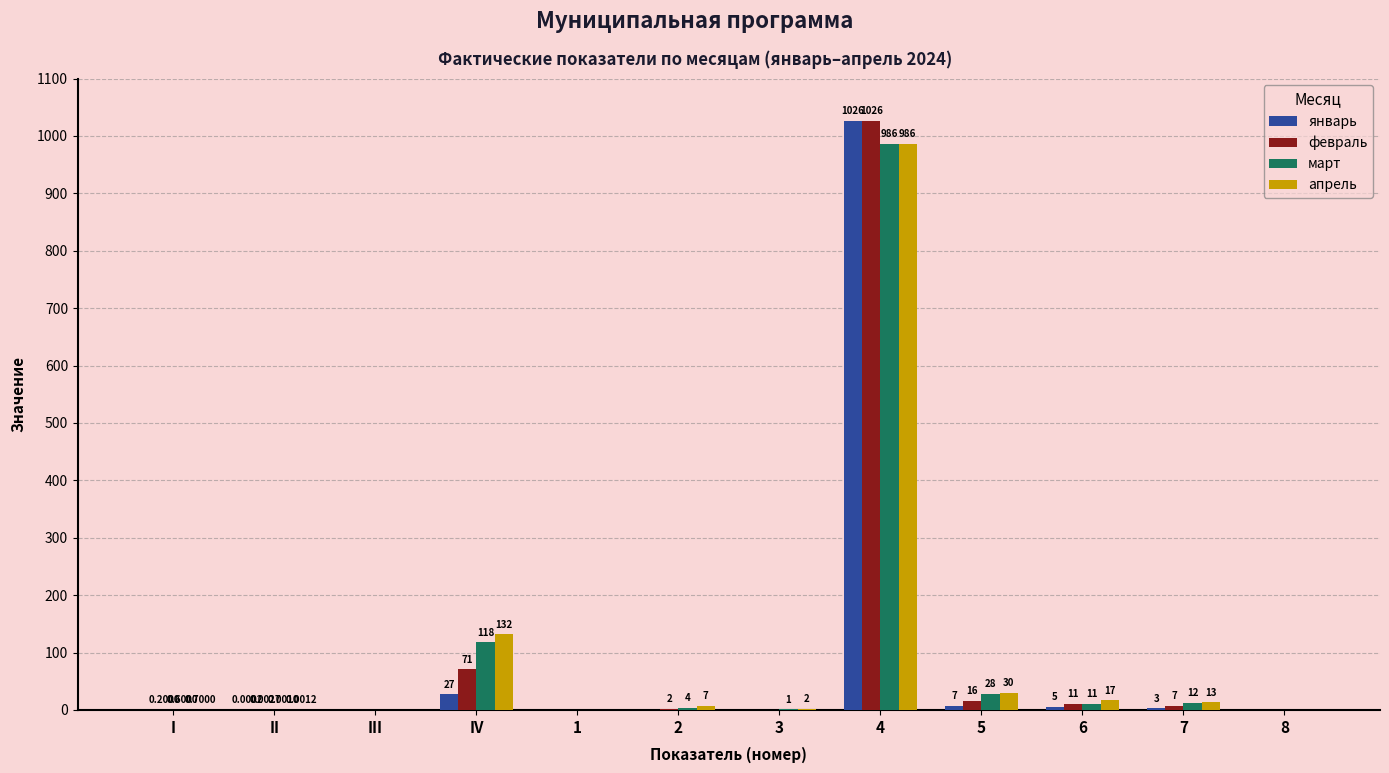

What is the sum of the апрель values at 1 and 2?

7.0